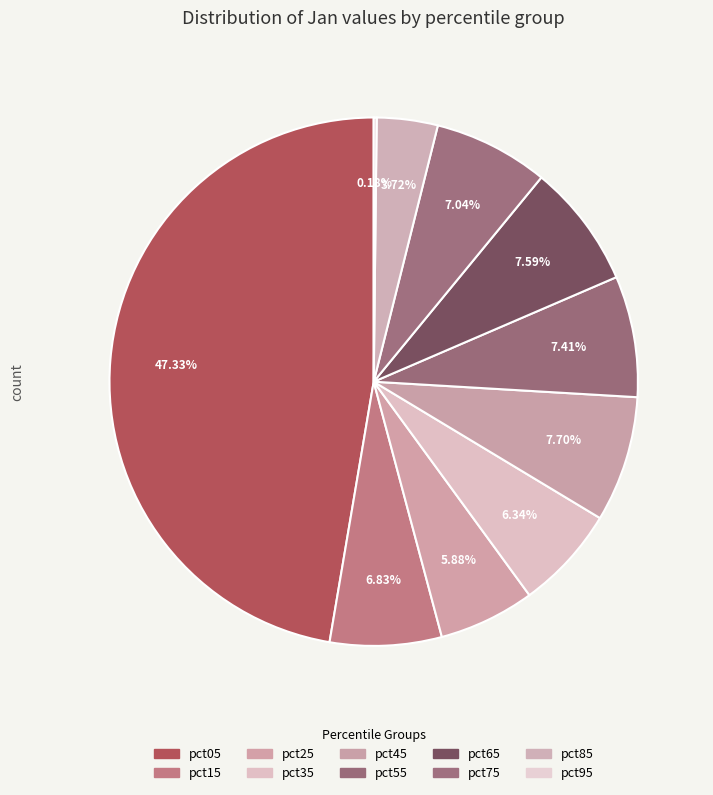

Is the sum of pct85 and pct45 greater than half?

No